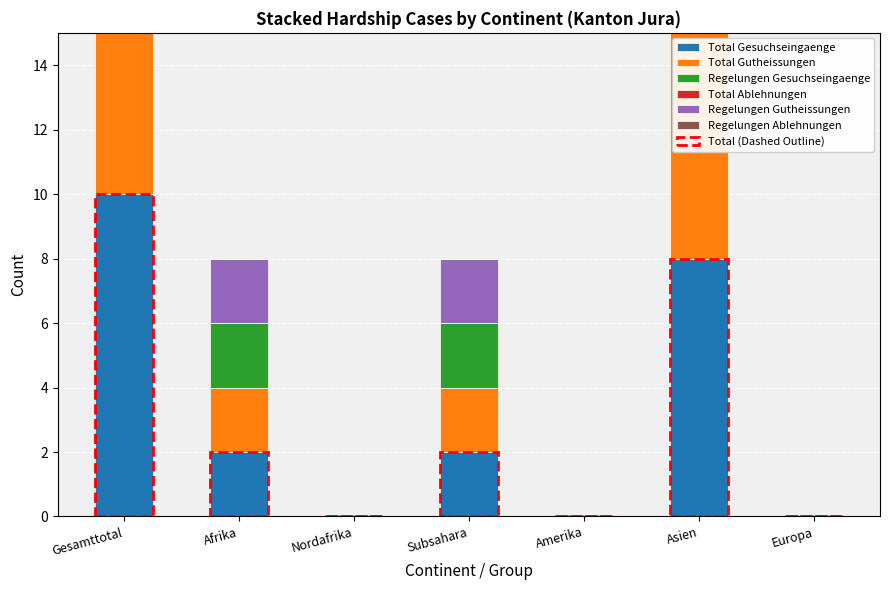

The value of Regelungen Gesuchseingaenge at Gesamttotal is 5. True or false?

False